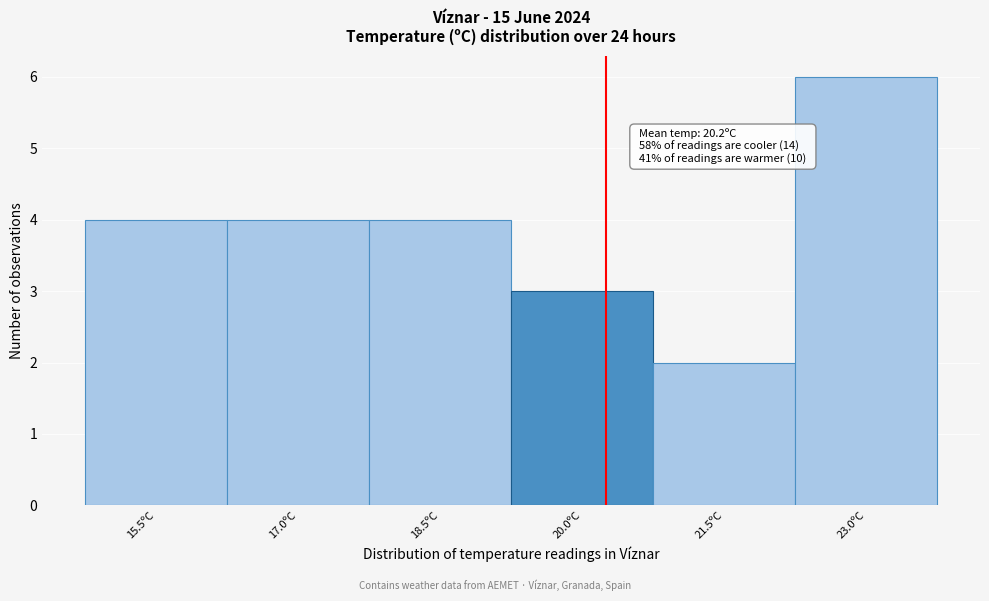

Reading left to right, extract all data points from this chart.

15.5ºC=4	17.0ºC=4	18.5ºC=4	20.0ºC=3	21.5ºC=2	23.0ºC=6